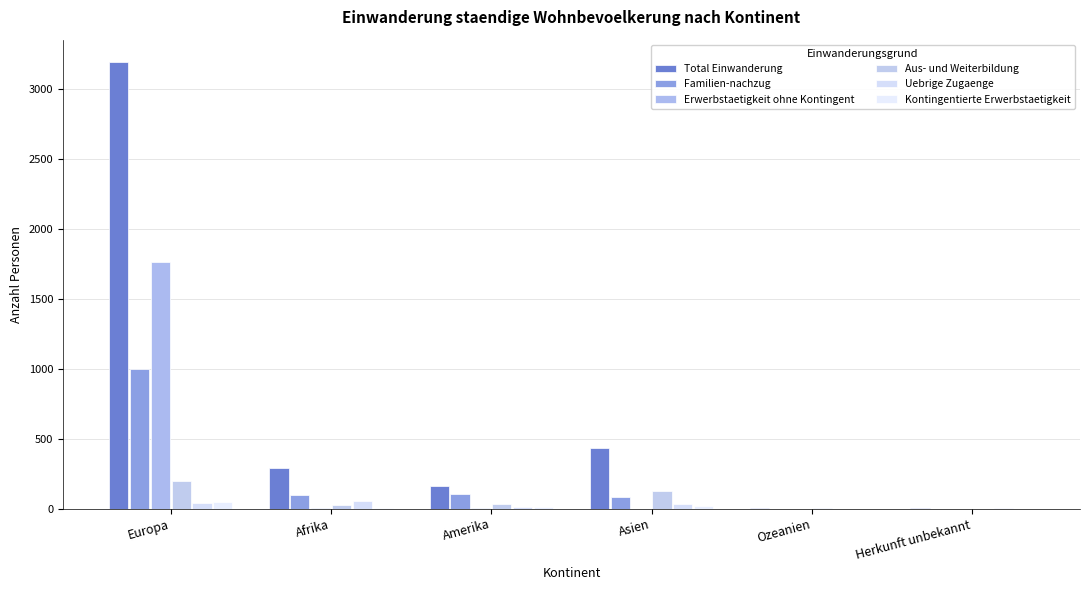

How many data points does each series have?

6